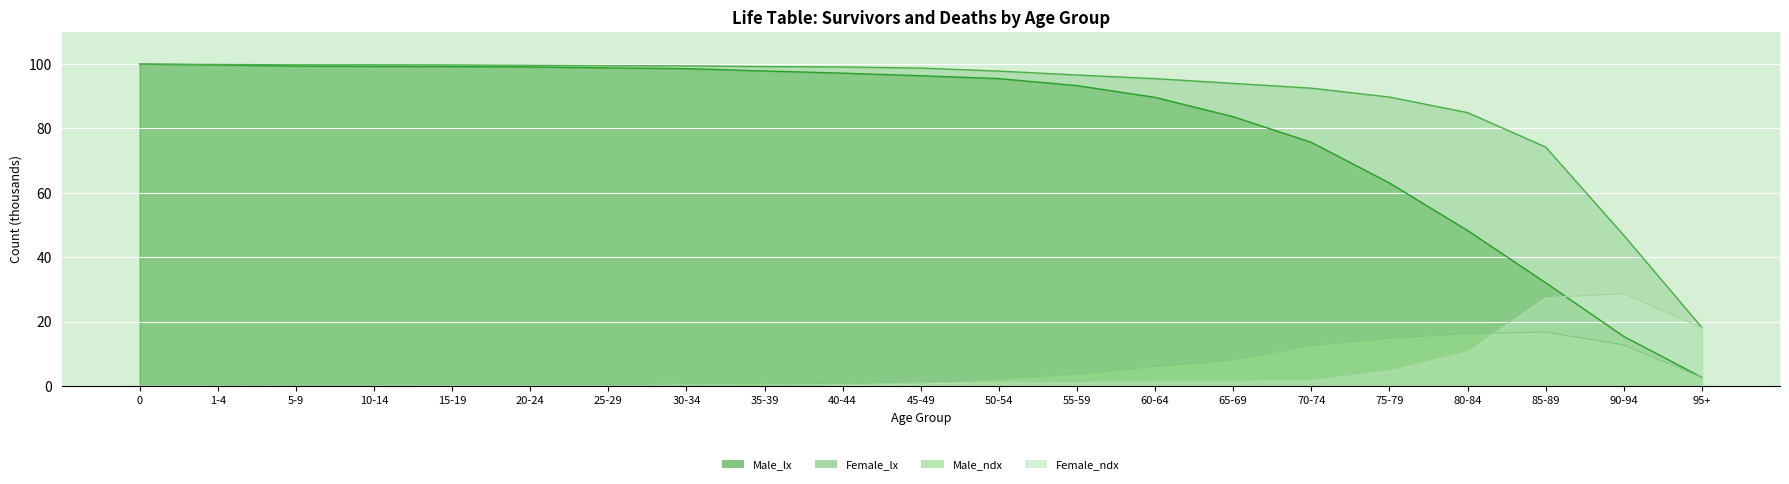

What is the spread (max minus min) of values at 75-79?

84.9